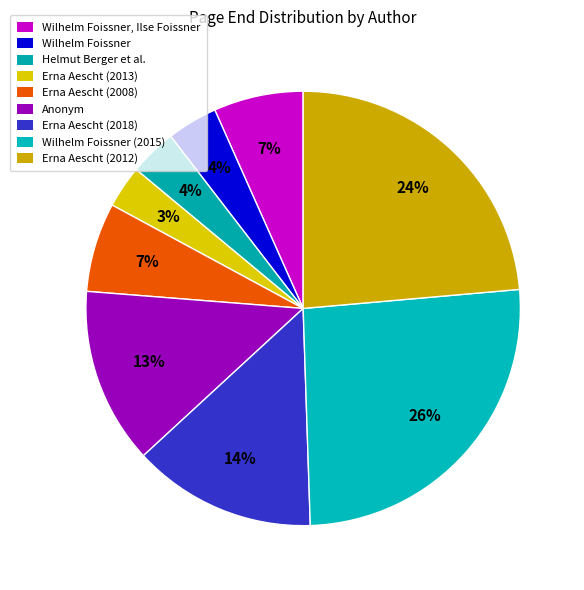

Is Wilhelm Foissner the majority of the pie?

No